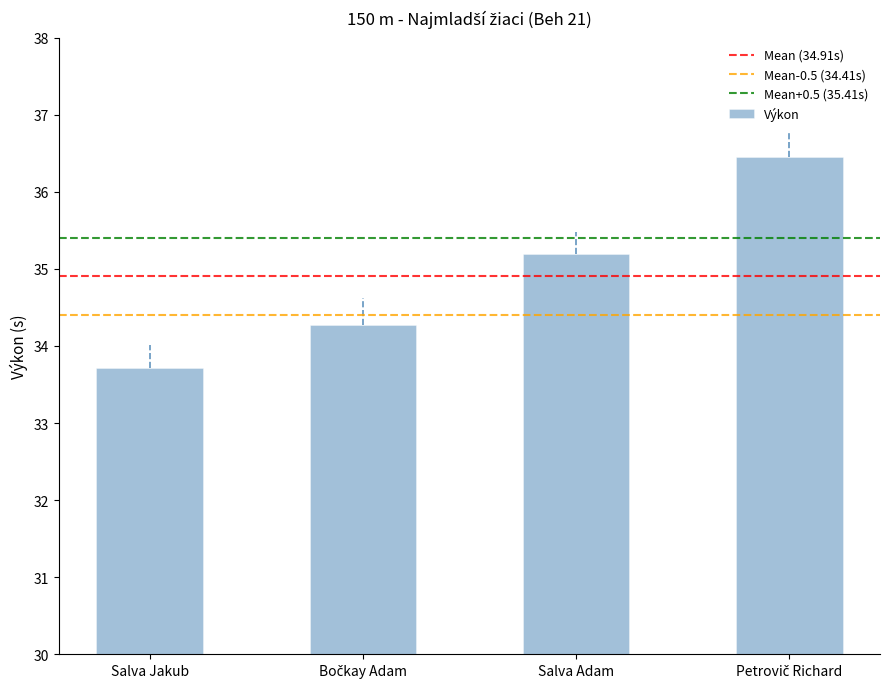

At which label is the value closest to 35?

Salva Adam